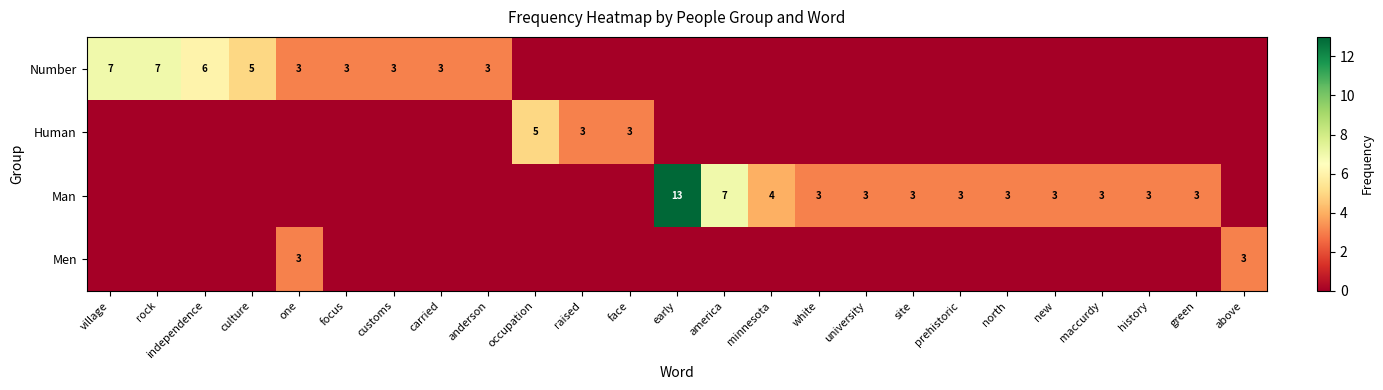

True or false: Man has a value of 5 at north.

False